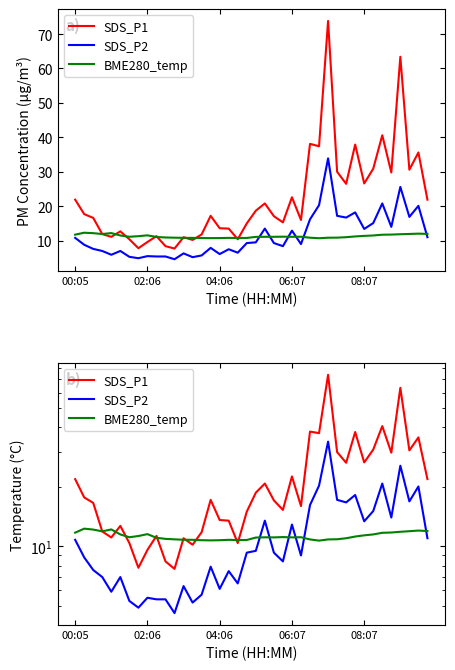

What is the difference between the maximum and minimum values in the SDS_P2 series?

29.3